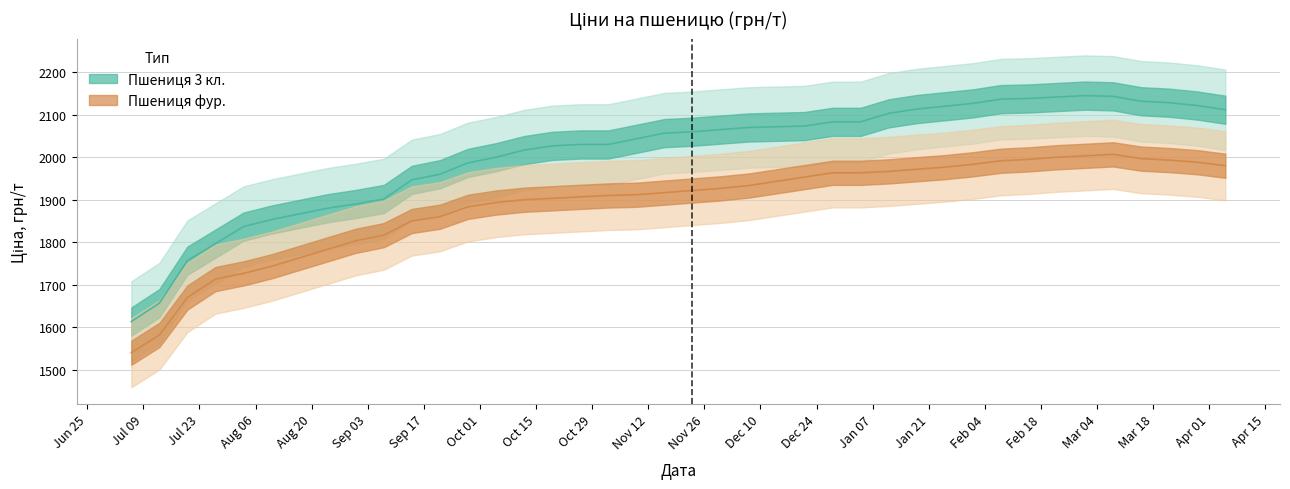

What is the value of the Пшениця 3 кл. point at the 33rd from the left?

2138.3